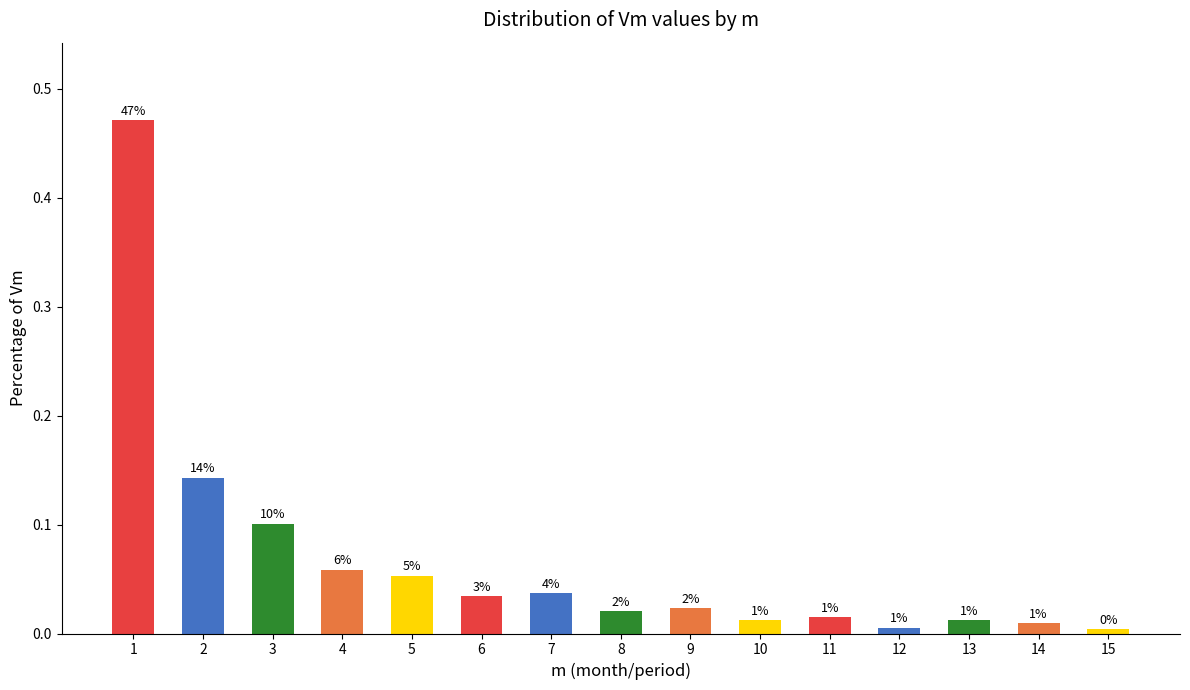

How many bars are there in total?

15